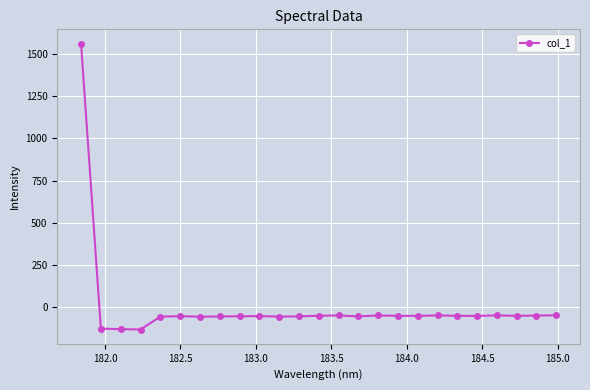

True or false: there are more than 2 points higher than both neighbors.

True